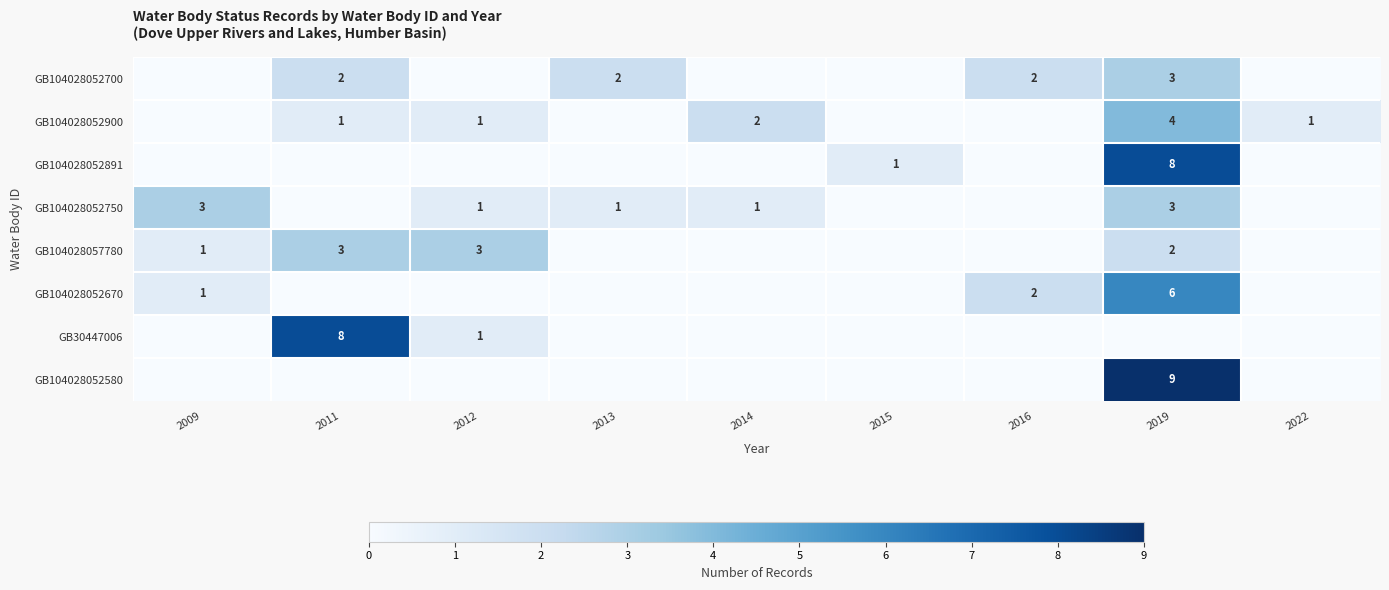

Is the value of GB104028052750 at 2012 greater than the value of GB104028052580 at 2019?

No